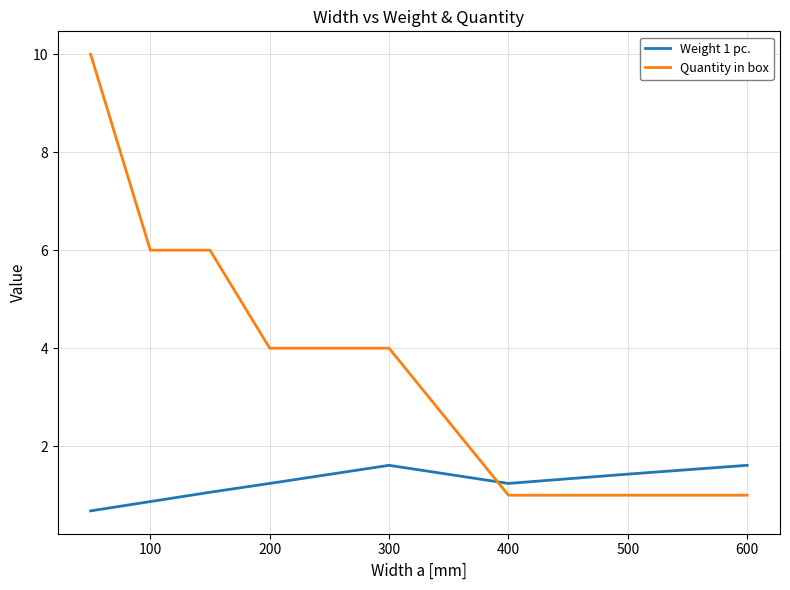

List the series in order of their peak value, highest first.

Quantity in box, Weight 1 pc.